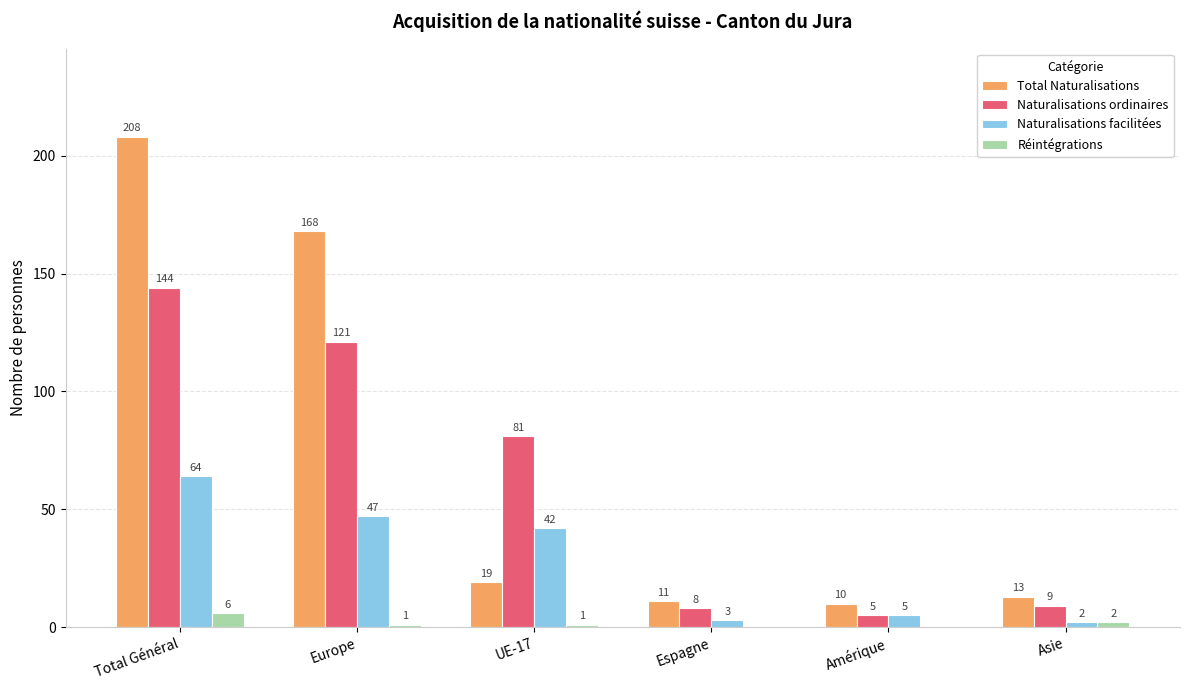

Which series has the largest range (max minus min)?

Total Naturalisations